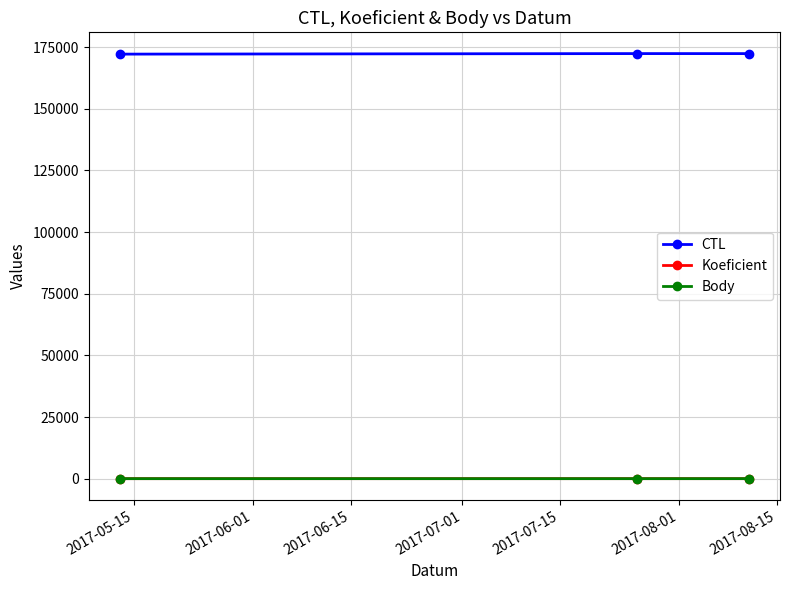

What are all the series names shown in the legend?

CTL, Koeficient, Body